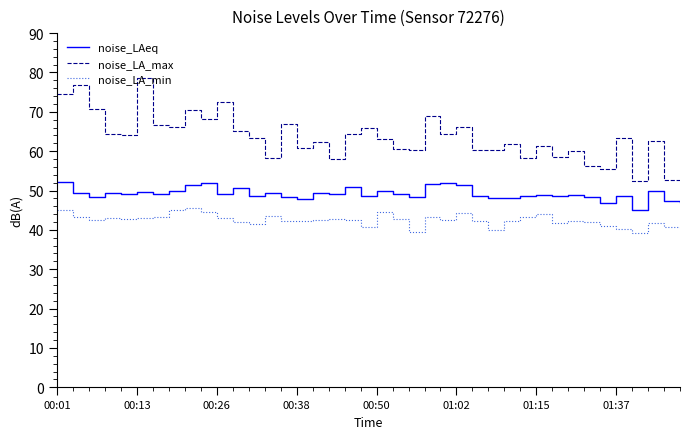

What is the minimum value for noise_LA_max?

52.5